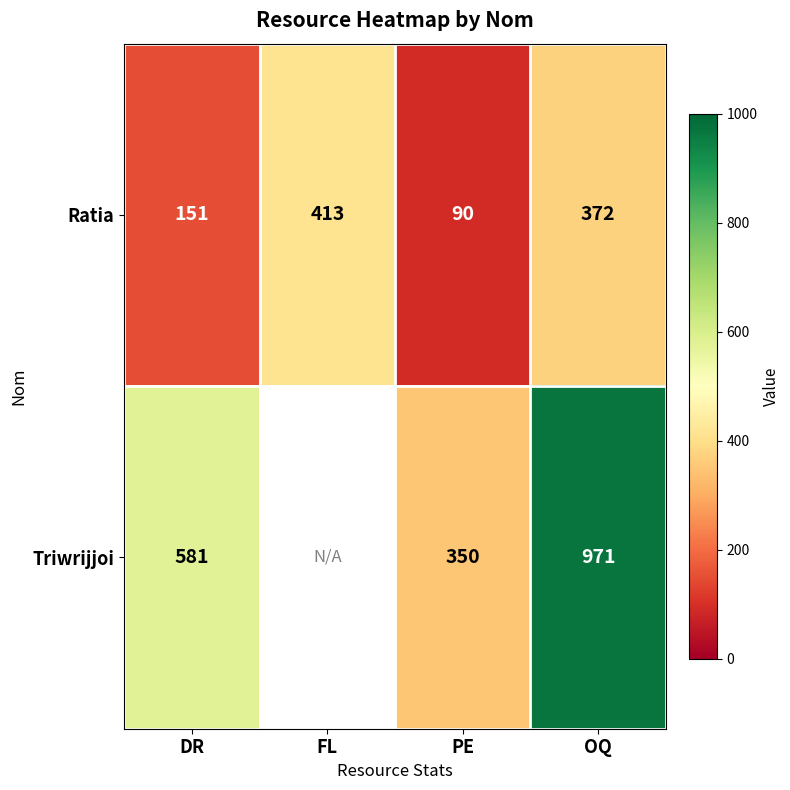

At which label does Ratia reach its peak?

FL